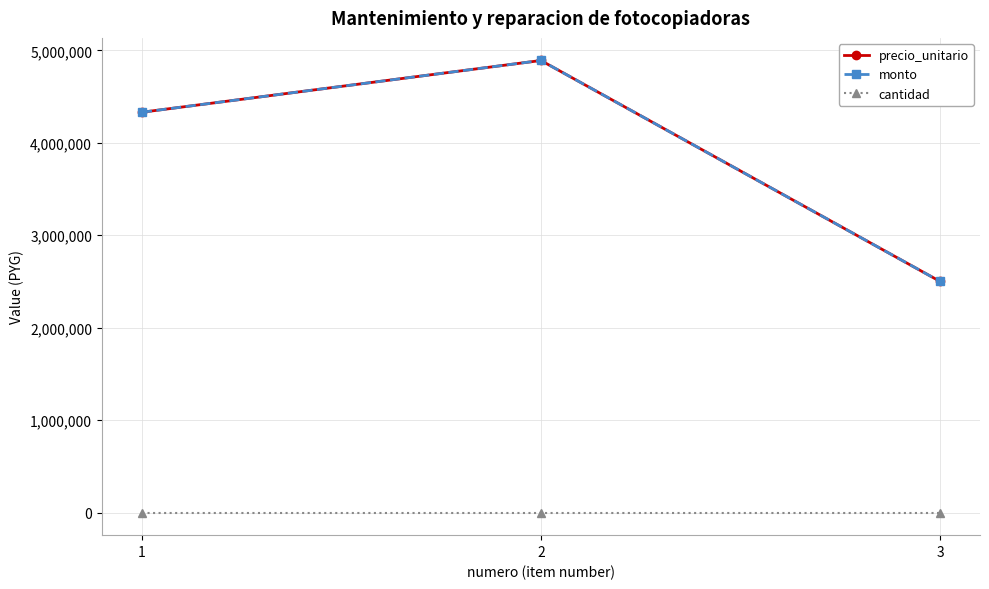

What is the value of the monto point at the 1st from the left?

4330000